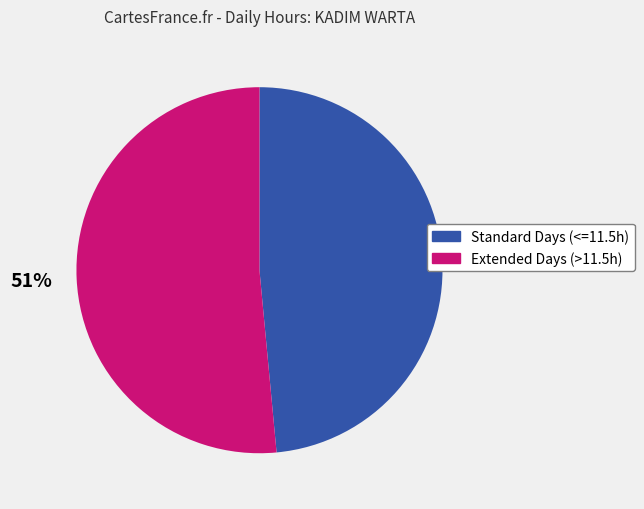

Does any single category account for the majority?

Yes